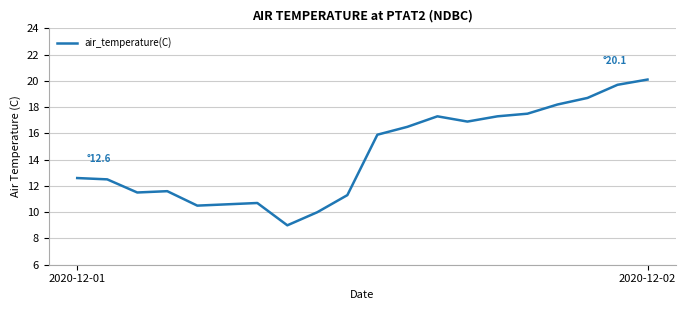

What is the difference between the maximum and minimum values?

11.1